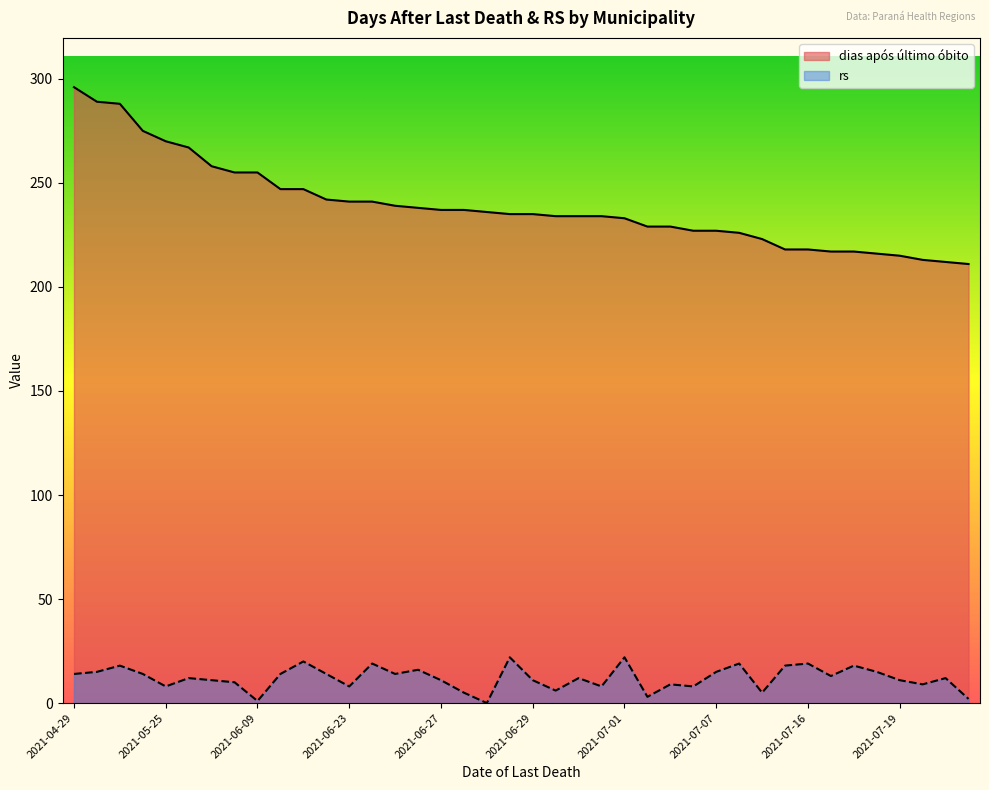

Which series has the widest spread of values?

dias após último óbito